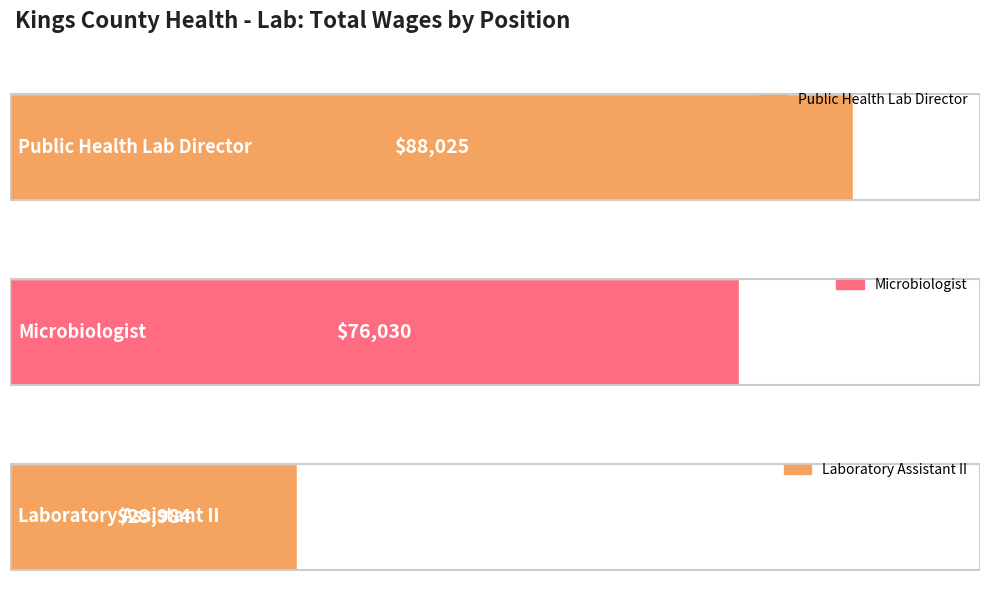

Are the bars grouped side by side (vs. stacked)?

No